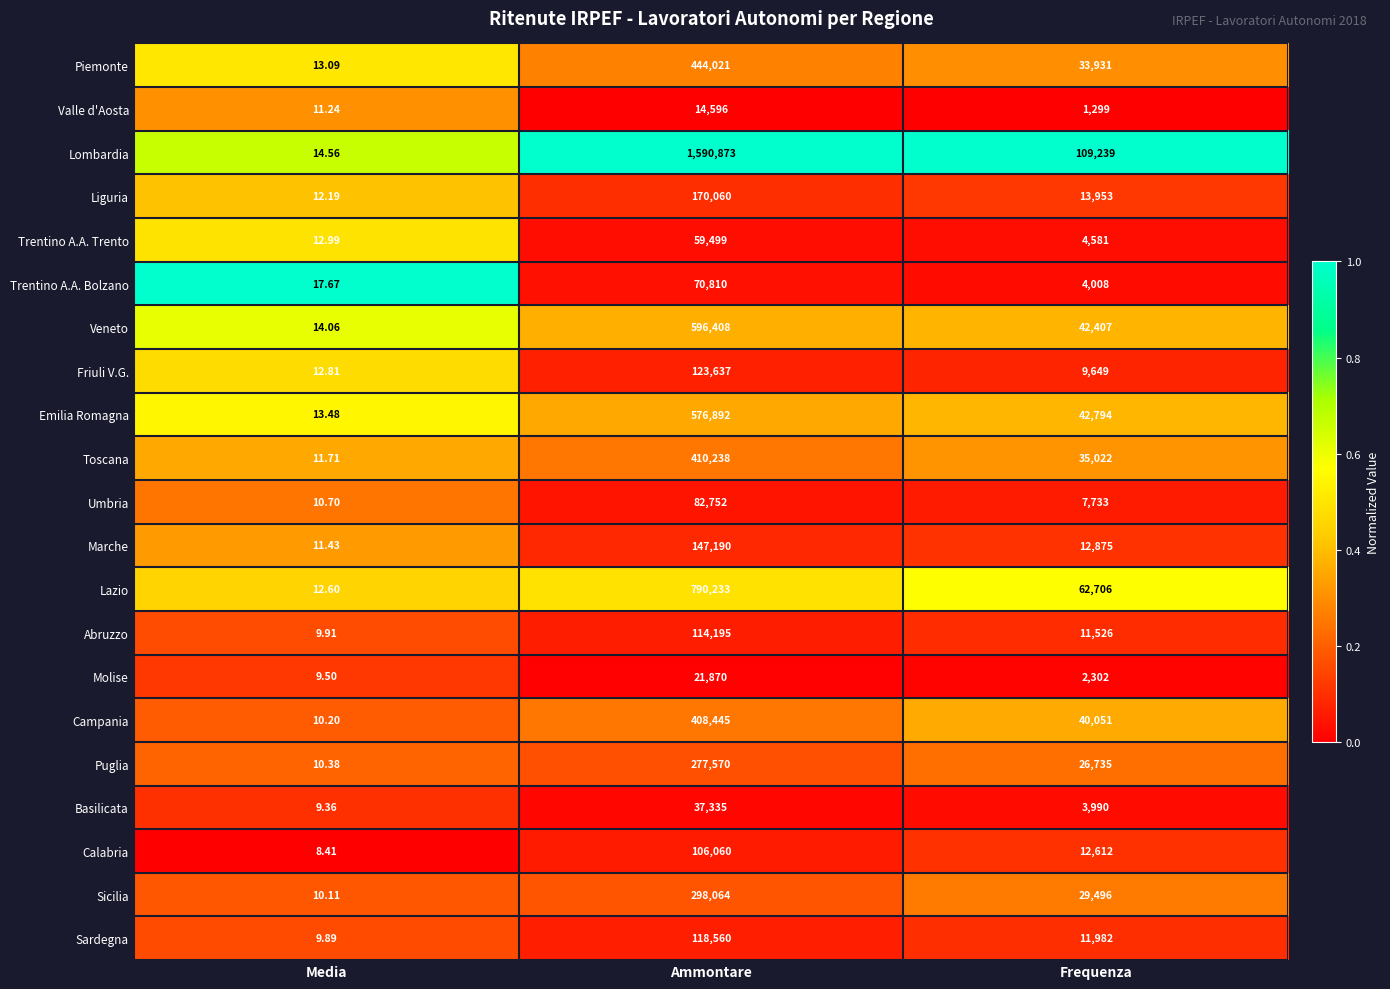

Which category has the highest value across all series?

Ammontare